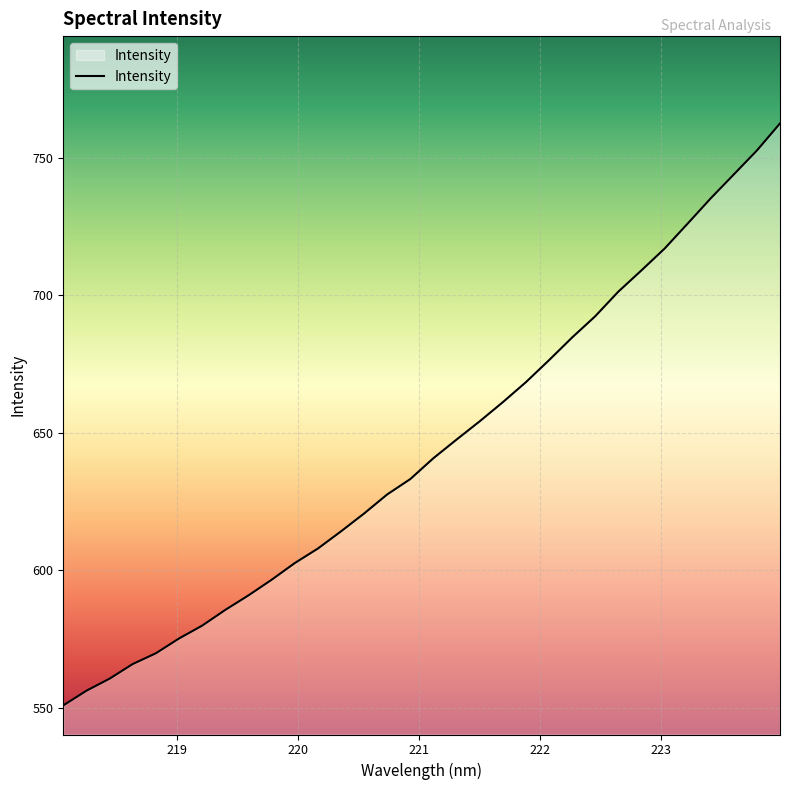

What is the greatest value displayed?

762.4